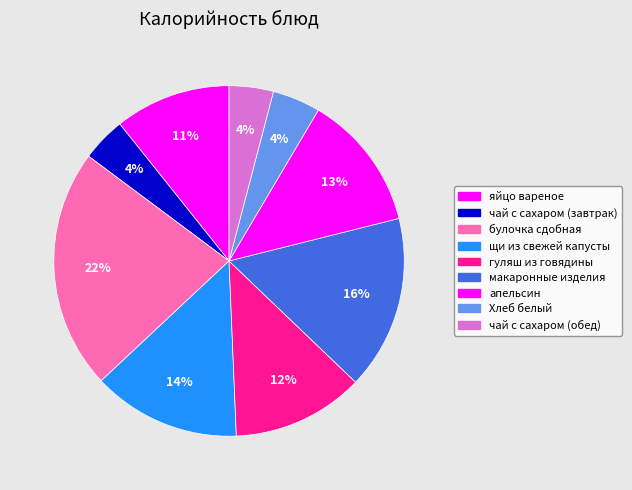

Is there any slice that represents more than half of the pie?

No